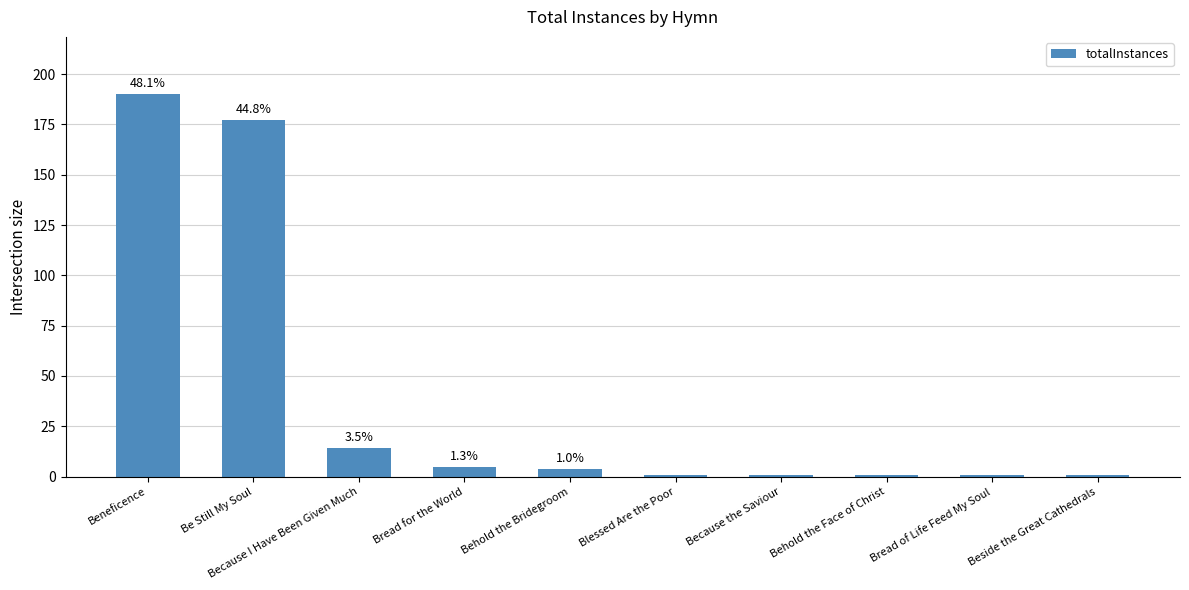

List the labels in order of value, smallest first.

Blessed Are the Poor, Because the Saviour, Behold the Face of Christ, Bread of Life Feed My Soul, Beside the Great Cathedrals, Behold the Bridegroom, Bread for the World, Because I Have Been Given Much, Be Still My Soul, Beneficence